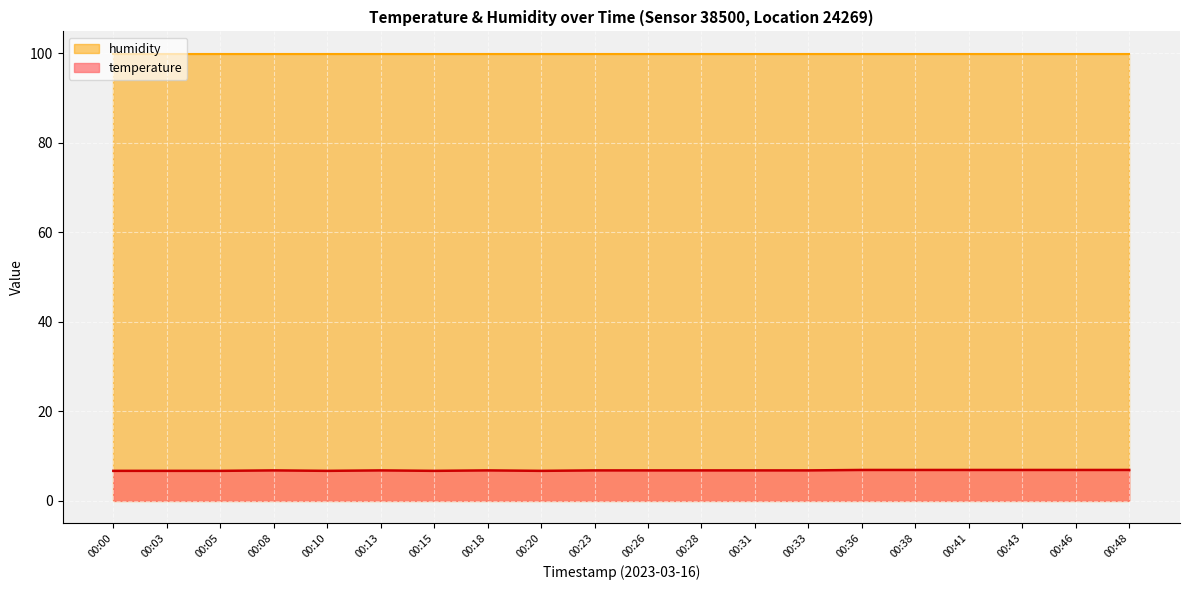

Between 00:48 and 00:10, which is larger?

00:48